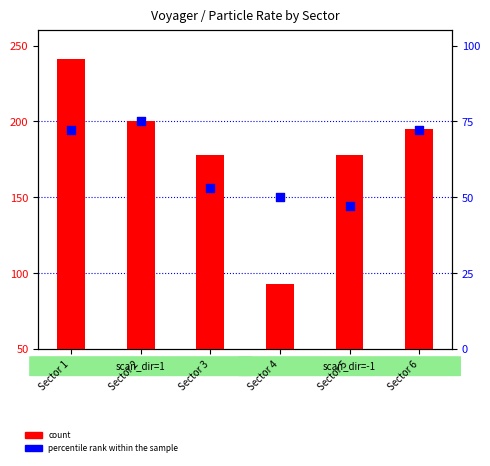

What is the total value across all series at Sector 3?

231